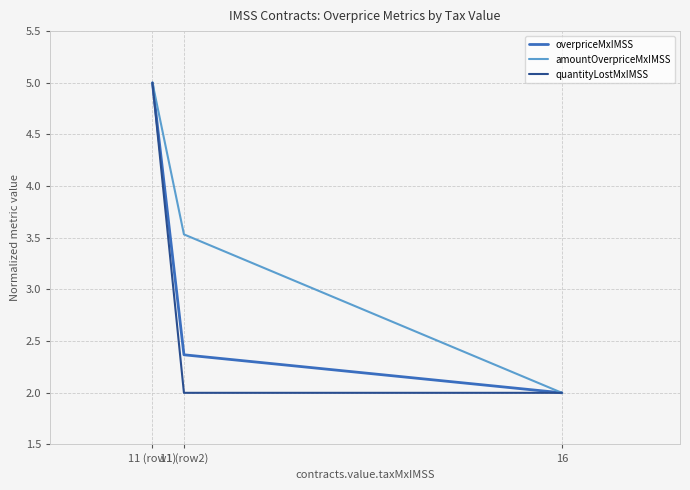

What are all the series names shown in the legend?

overpriceMxIMSS, amountOverpriceMxIMSS, quantityLostMxIMSS